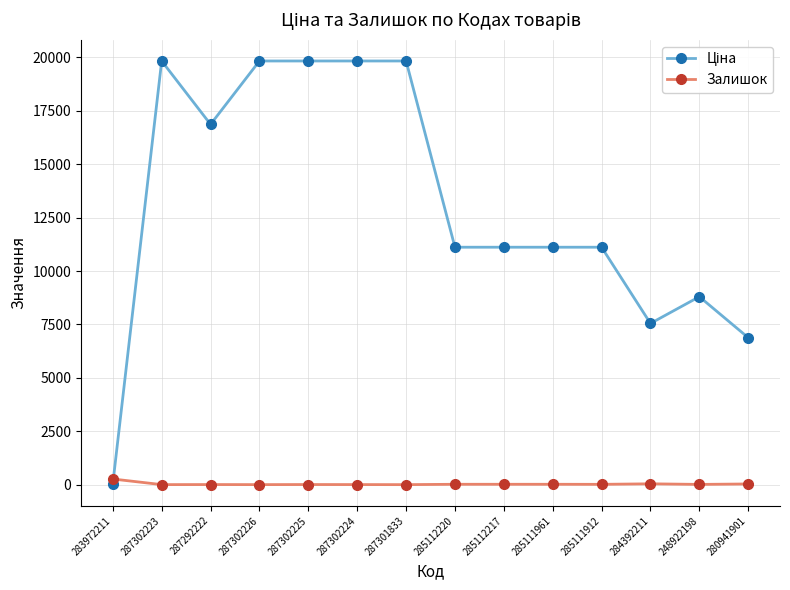

At how many categories does at least one series exceed 17935?

5